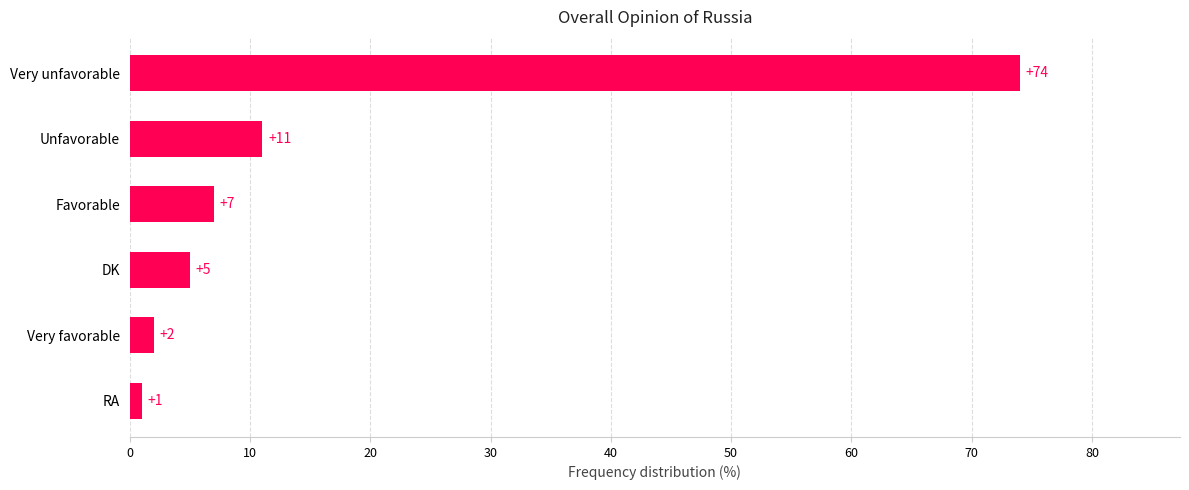

At which label is the value closest to 37?

Unfavorable